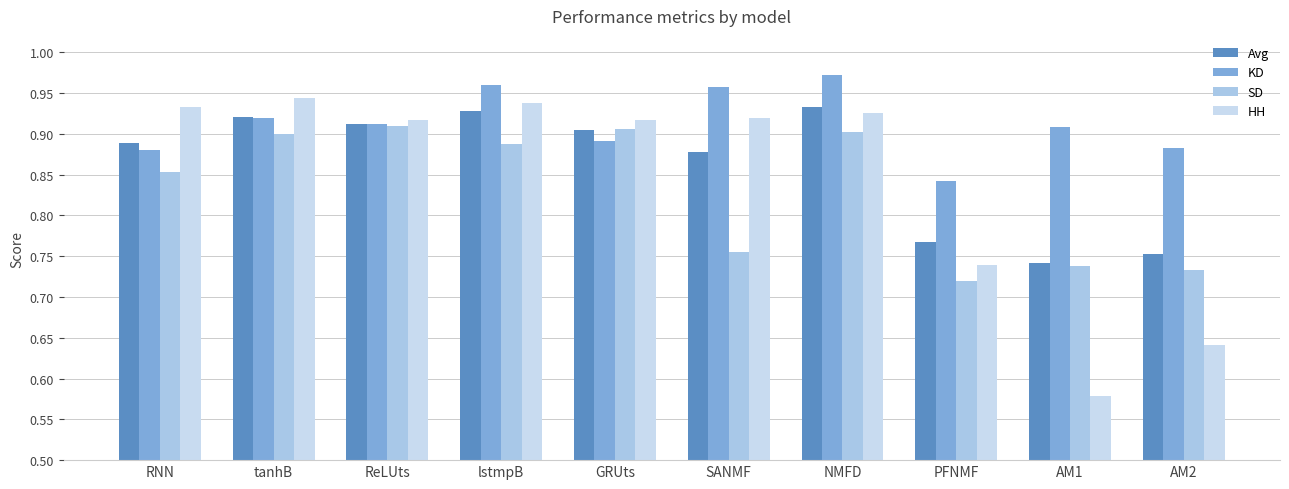

At RNN, list the series in order from largest to smallest.

HH, Avg, KD, SD